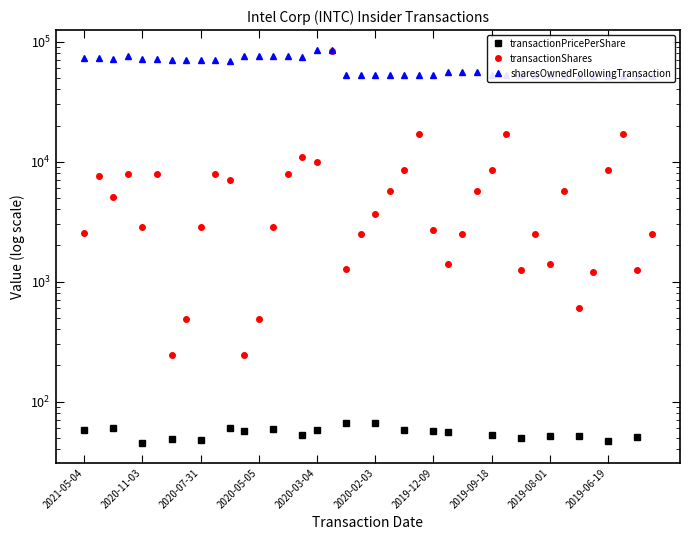

True or false: transactionShares and transactionPricePerShare cross at least once.

False